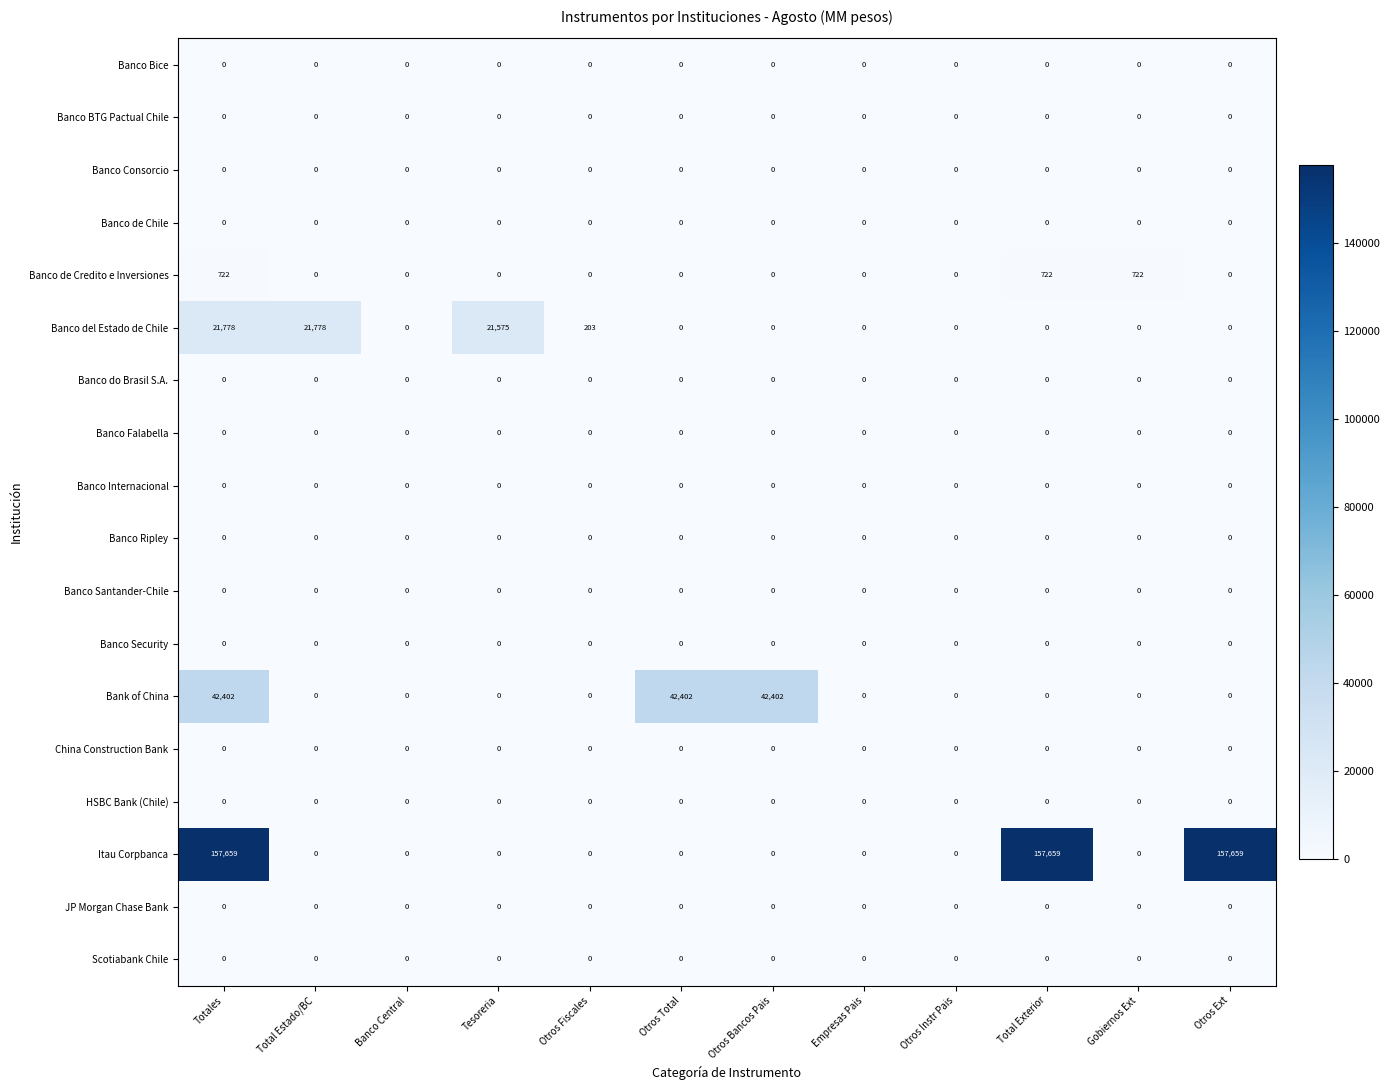

Which series changed the most between Total Estado/BC and Otros Total?

Bank of China